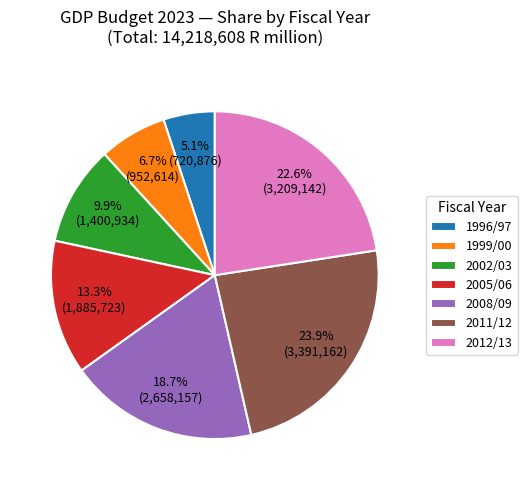

Rank the categories by value from lowest to highest.

1996/97, 1999/00, 2002/03, 2005/06, 2008/09, 2012/13, 2011/12